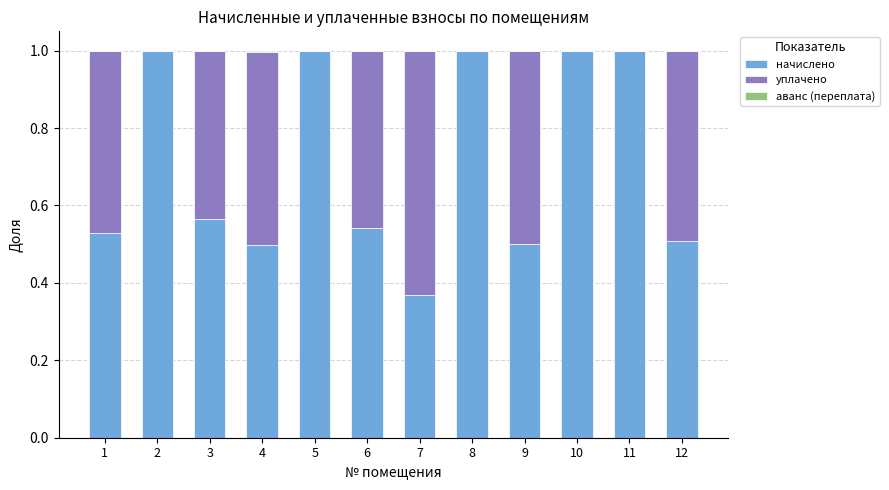

What is the sum of the начислено values at 7 and 6?

0.9